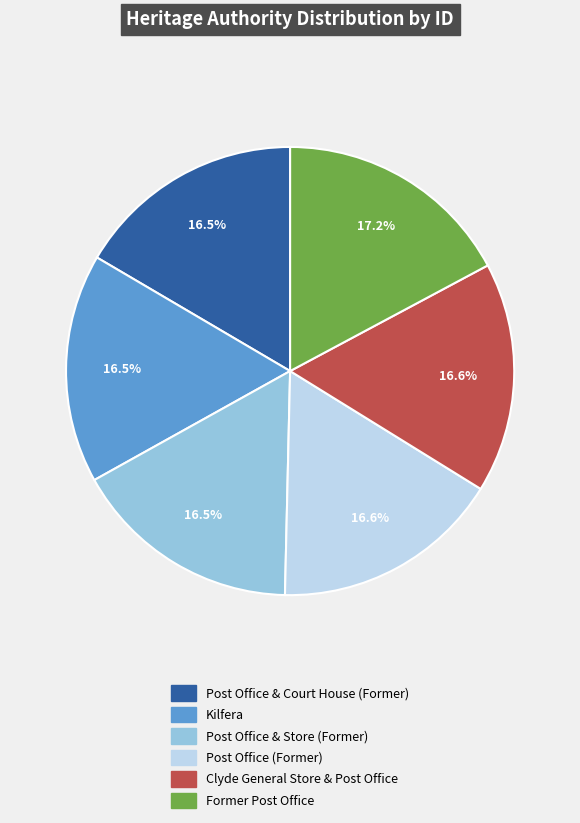

What portion of the pie excludes Former Post Office?

82.8%